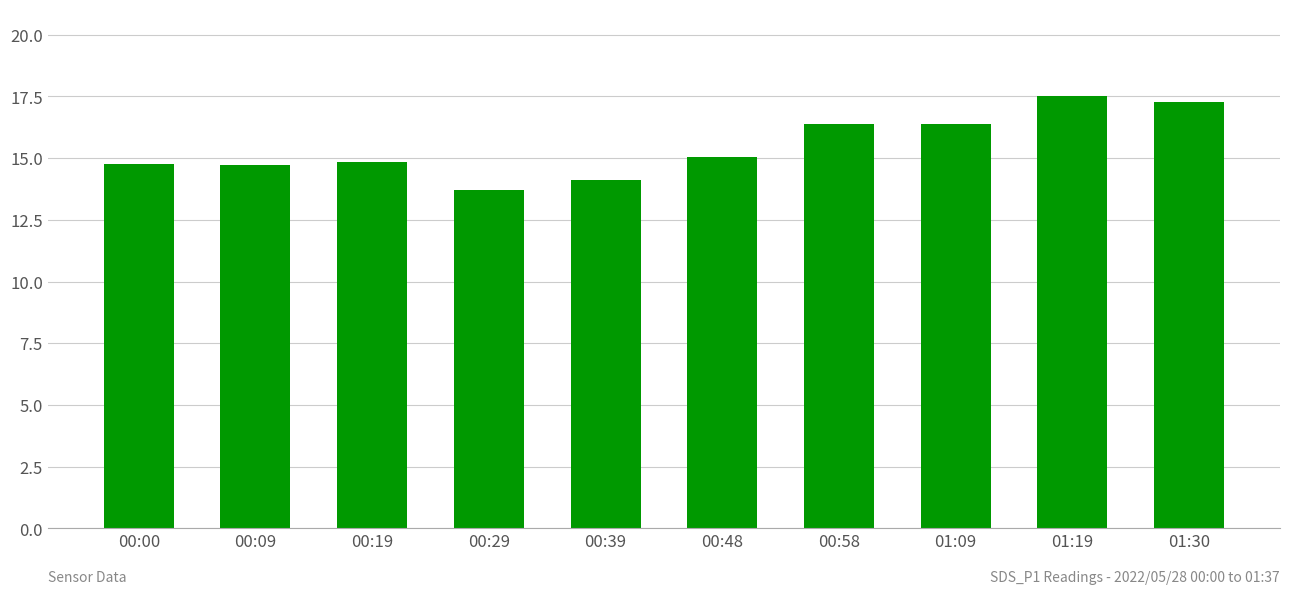

What is the value of the 2nd bar from the left?

14.7